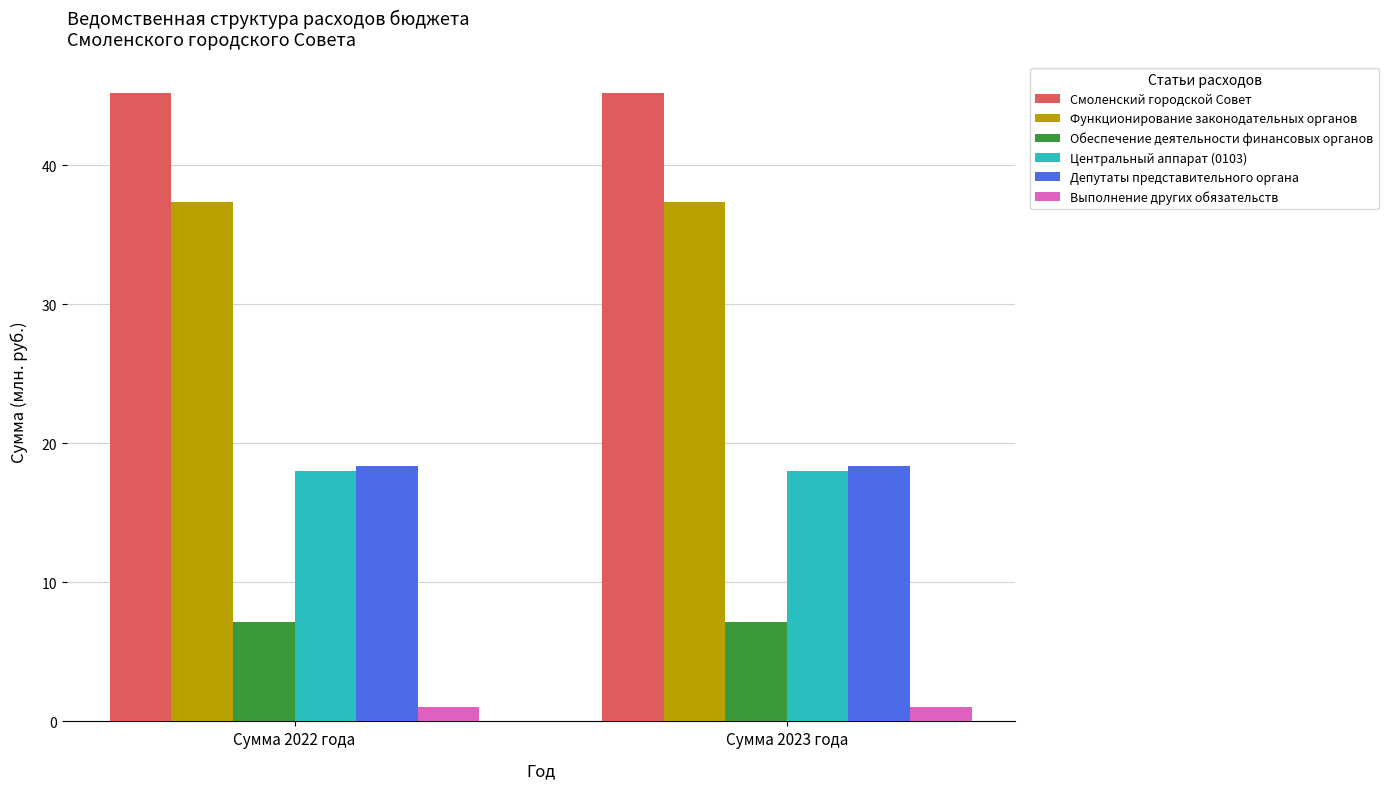

What is the label of the 1st bar from the right?

Сумма 2023 года